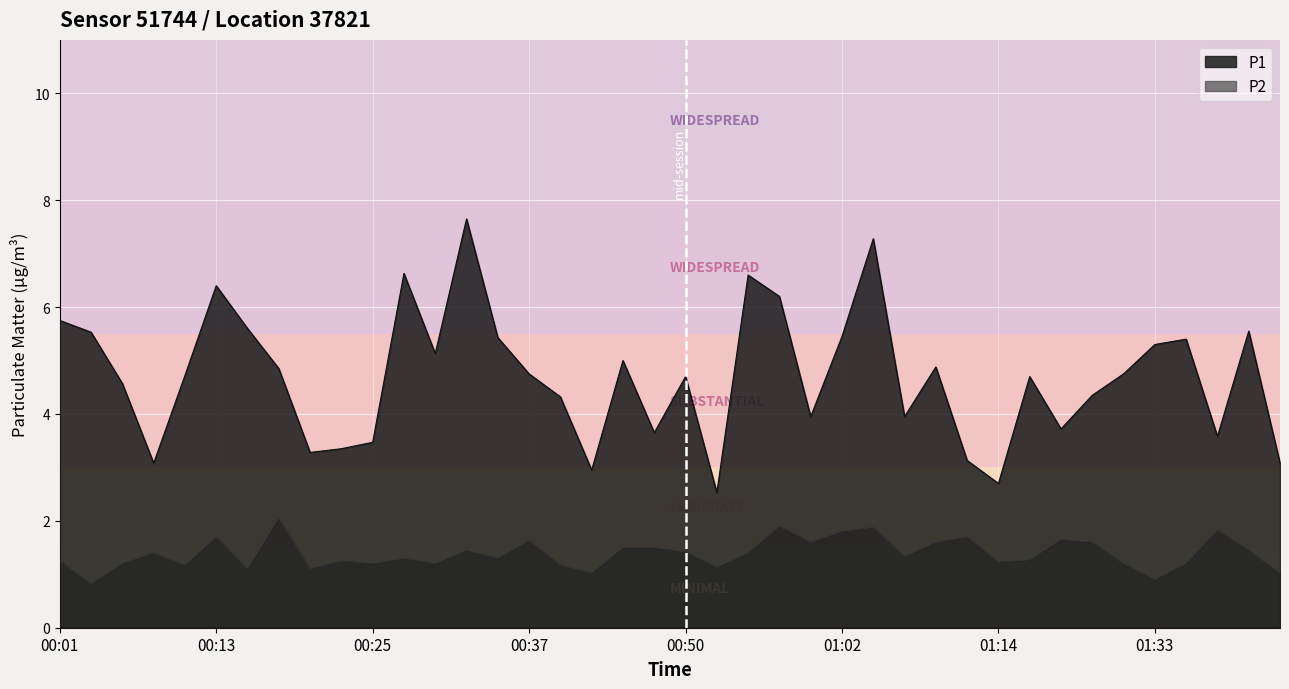

True or false: P2 and P1 cross at least once.

False